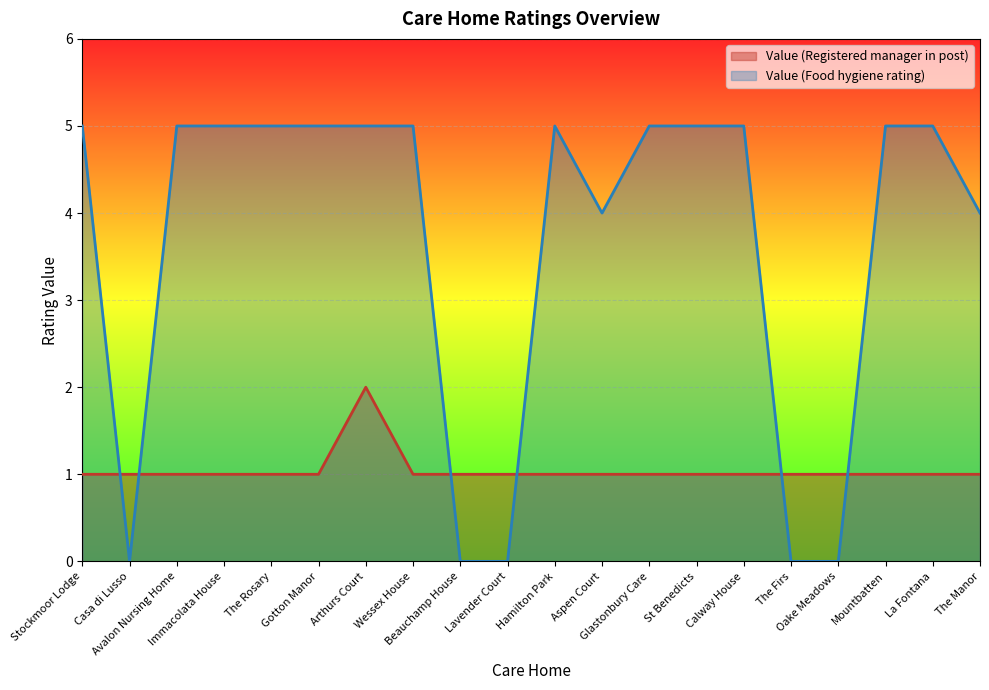

Reading left to right, what are all the values shown in this chart?

Value (Registered manager in post): Stockmoor Lodge=1	Casa di Lusso=1	Avalon Nursing Home=1	Immacolata House=1	The Rosary=1	Gotton Manor=1	Arthurs Court=2	Wessex House=1	Beauchamp House=1	Lavender Court=1	Hamilton Park=1	Aspen Court=1	Glastonbury Care=1	St Benedicts=1	Calway House=1	The Firs=1	Oake Meadows=1	Mountbatten=1	La Fontana=1	The Manor=1
Value (Food hygiene rating): Stockmoor Lodge=5	Casa di Lusso=0	Avalon Nursing Home=5	Immacolata House=5	The Rosary=5	Gotton Manor=5	Arthurs Court=5	Wessex House=5	Beauchamp House=0	Lavender Court=0	Hamilton Park=5	Aspen Court=4	Glastonbury Care=5	St Benedicts=5	Calway House=5	The Firs=0	Oake Meadows=0	Mountbatten=5	La Fontana=5	The Manor=4